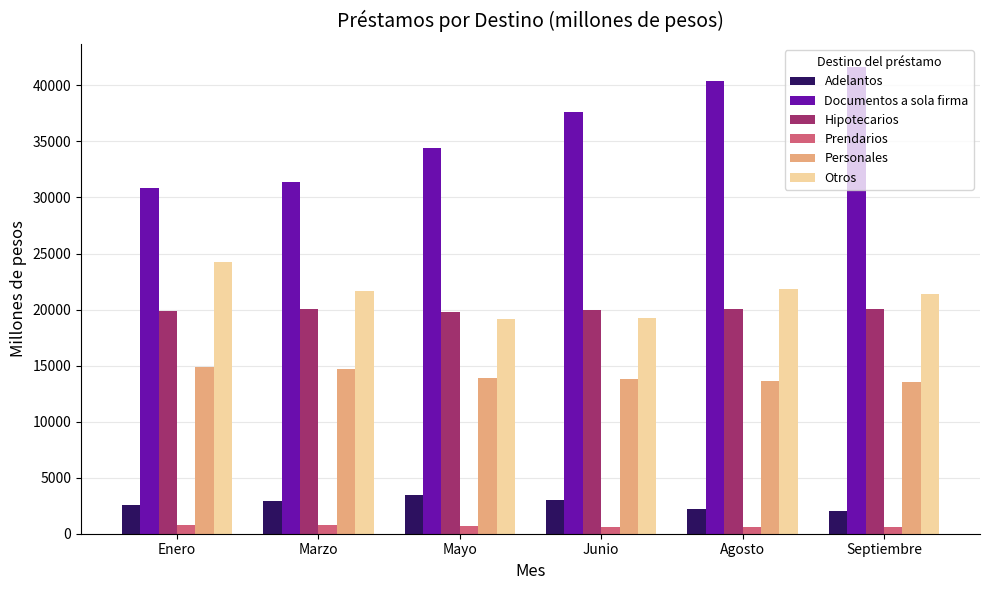

What is the label of the 2nd bar from the left?

Marzo